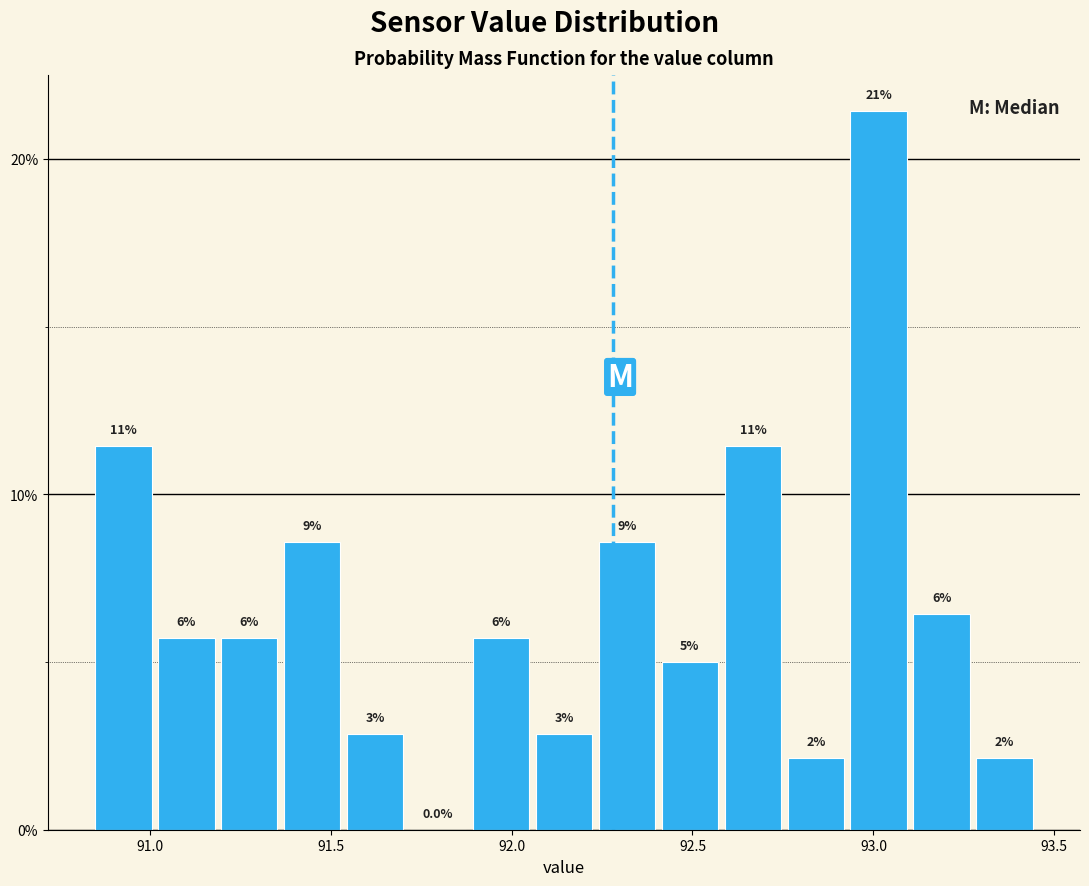

Around what value on the x-axis is the tallest bar? Give the approximate position of its centre, as read against the axis.

93.00